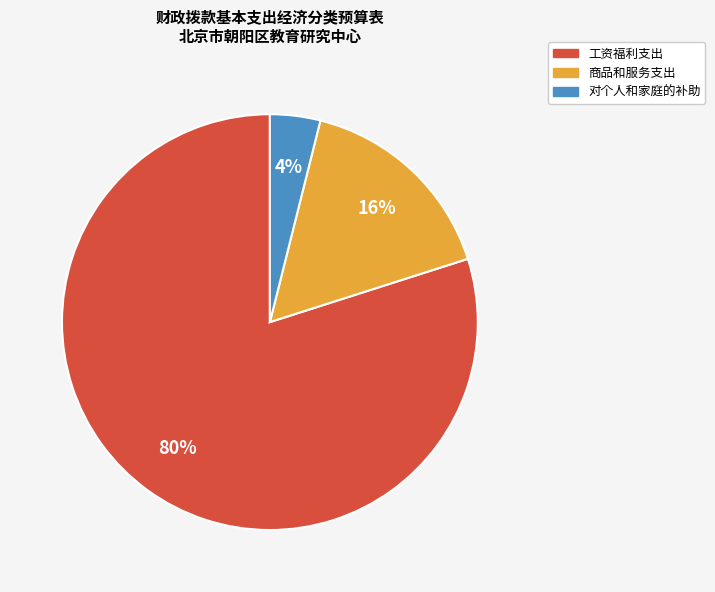

Combined, do 商品和服务支出 and 对个人和家庭的补助 account for over 50%?

No